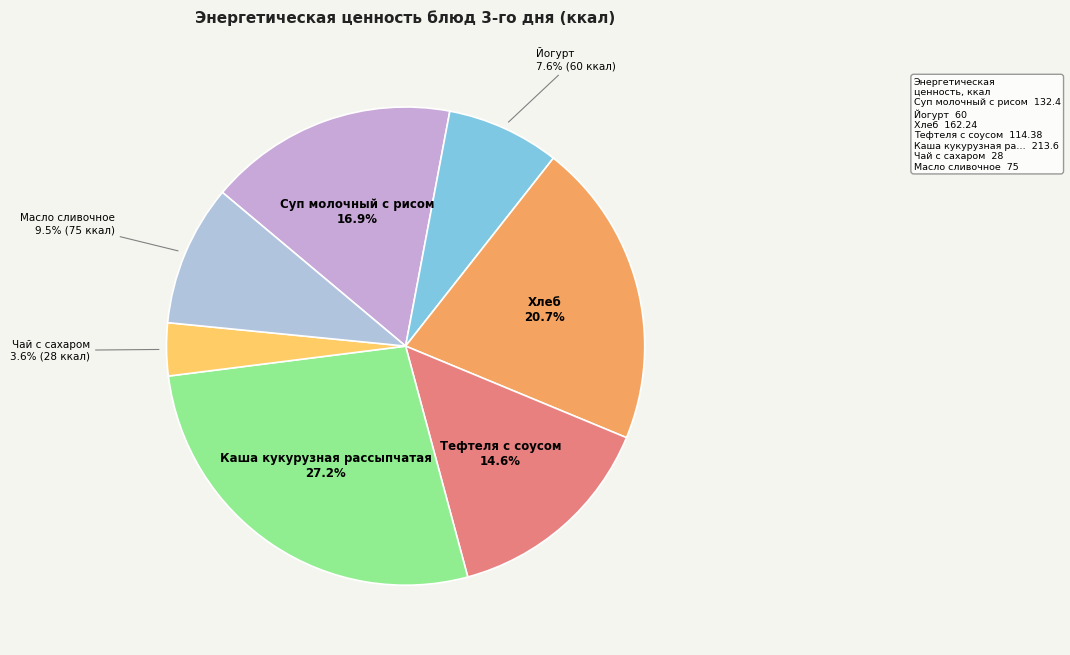

Do Каша кукурузная рассыпчатая and Масло сливочное together represent more than half of the pie?

No